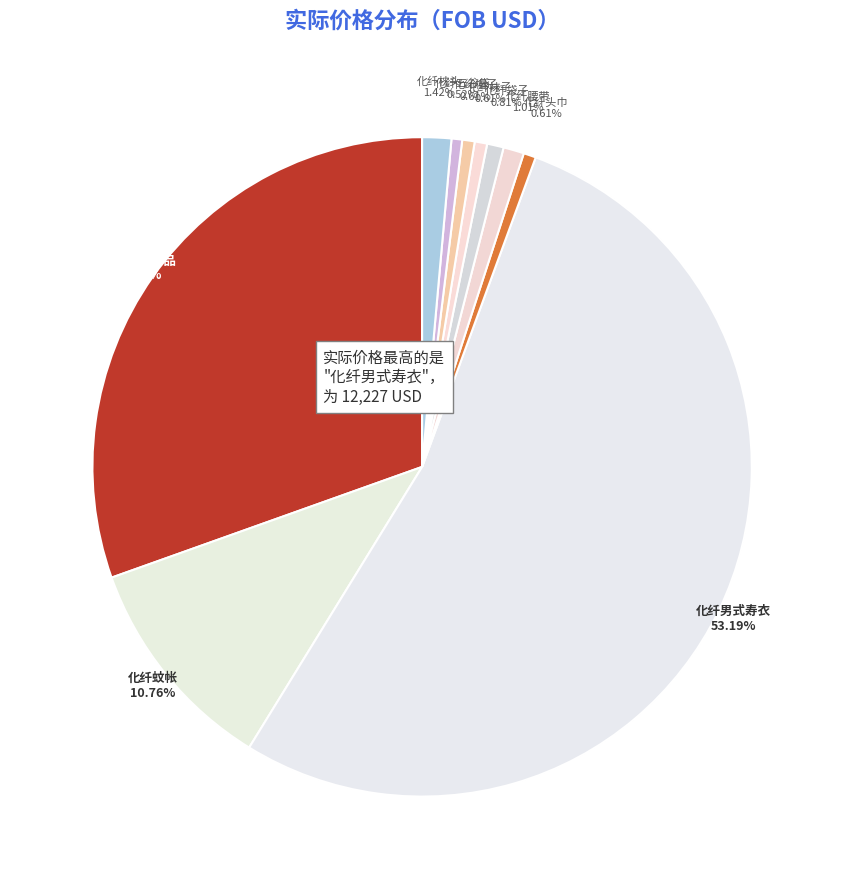

Approximately how many times larger is the value at 化纤蚊帐 compared to 化纤五谷袋?

20.6